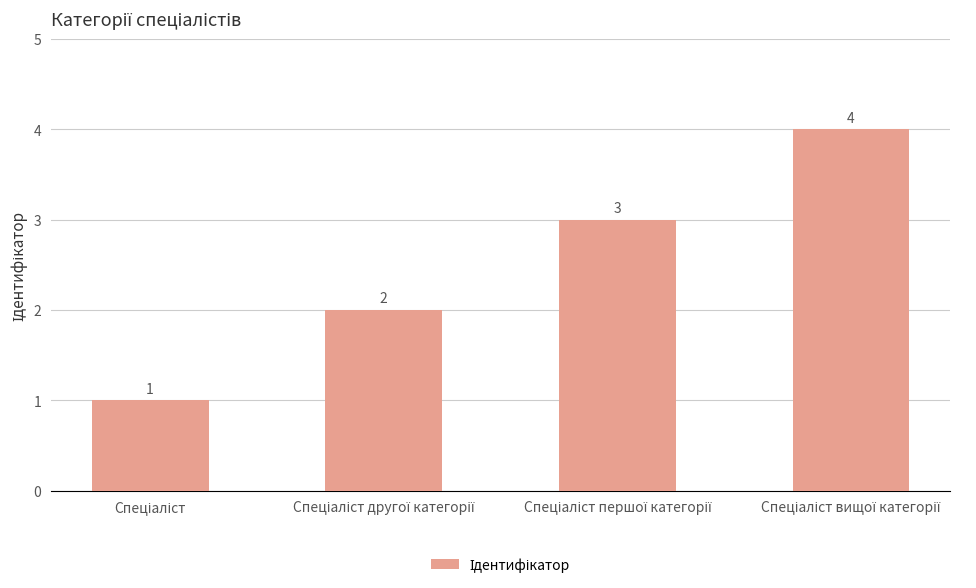

How many values are between 2 and 4?

3